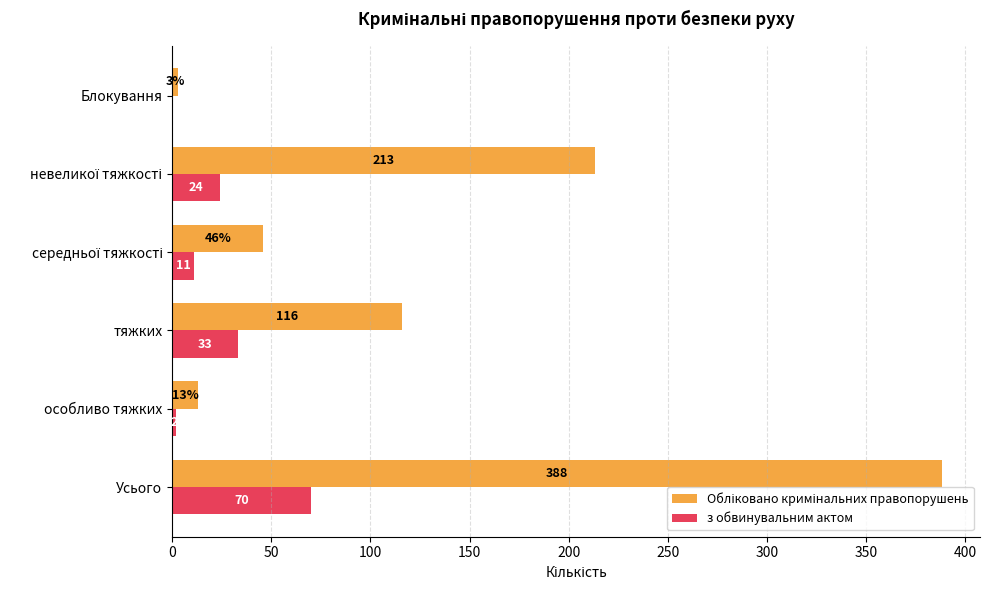

Where is з обвинувальним актом nearest to the value 35?

тяжких